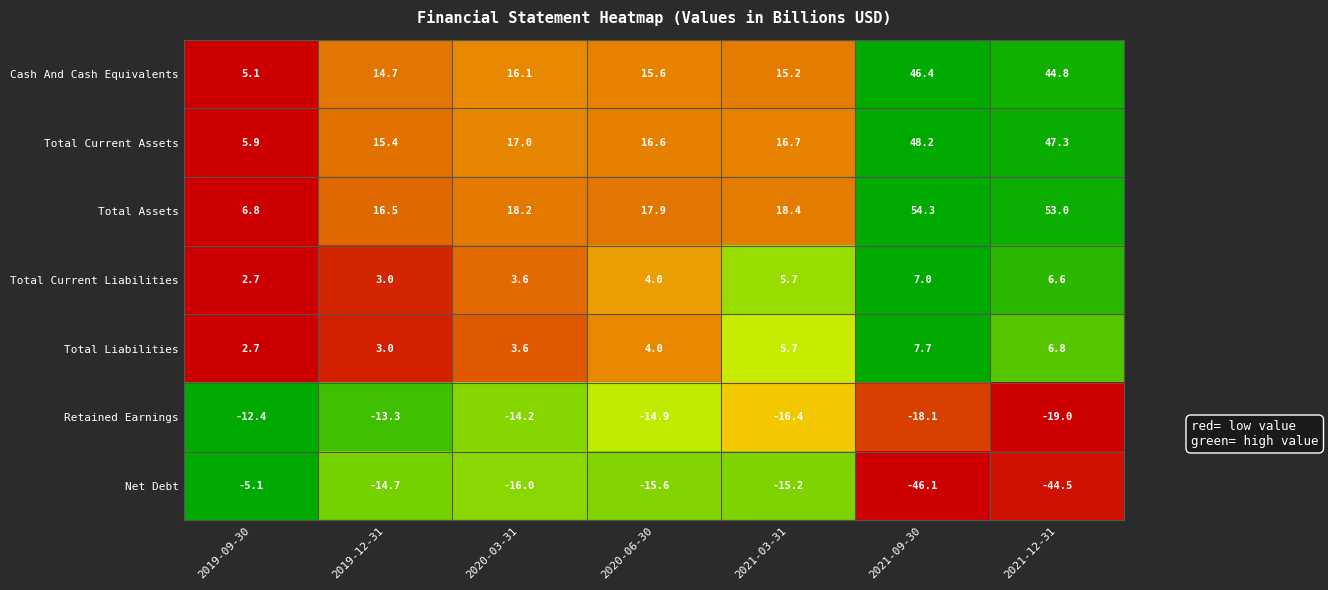

The Total Current Liabilities series shows 2.7 at 2019-09-30. True or false?

True